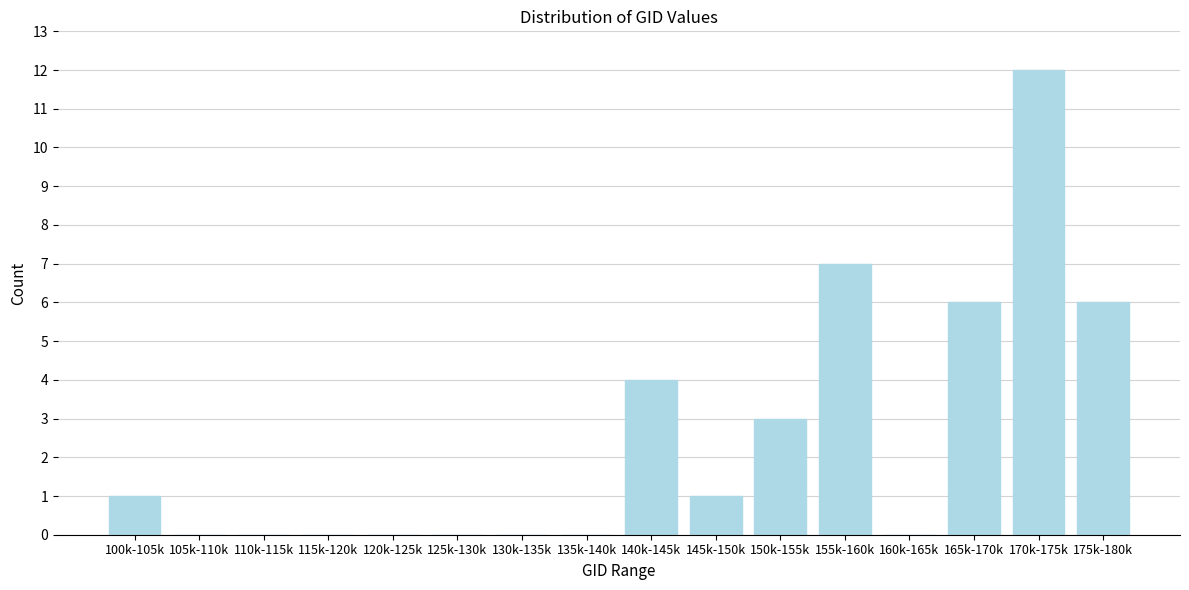

Reading right to left, extract all data points from this chart.

175k-180k=6	170k-175k=12	165k-170k=6	160k-165k=0	155k-160k=7	150k-155k=3	145k-150k=1	140k-145k=4	135k-140k=0	130k-135k=0	125k-130k=0	120k-125k=0	115k-120k=0	110k-115k=0	105k-110k=0	100k-105k=1